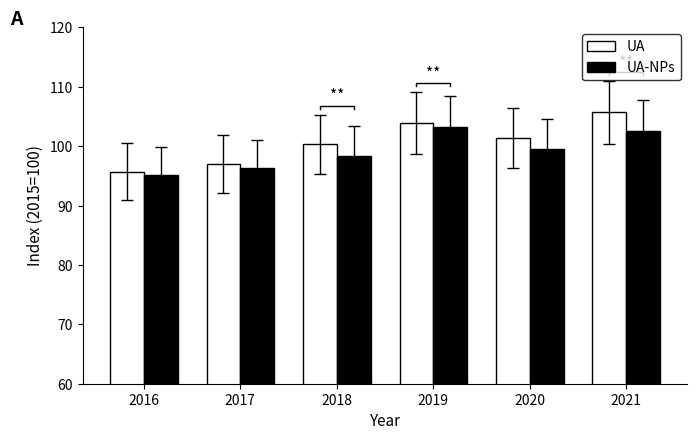

Which category has the lowest value in the UA-NPs series?

2016